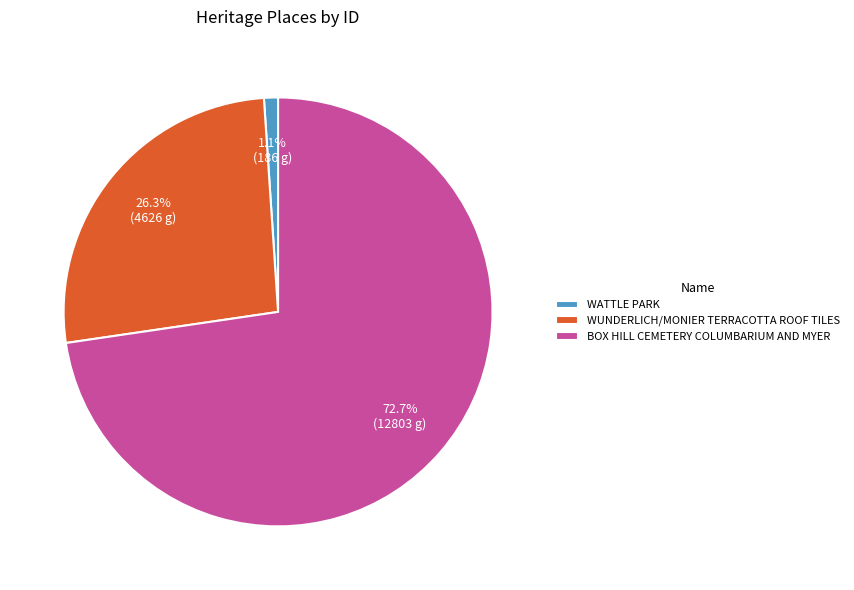

Which has a higher value, WUNDERLICH/MONIER TERRACOTTA ROOF TILES or WATTLE PARK?

WUNDERLICH/MONIER TERRACOTTA ROOF TILES